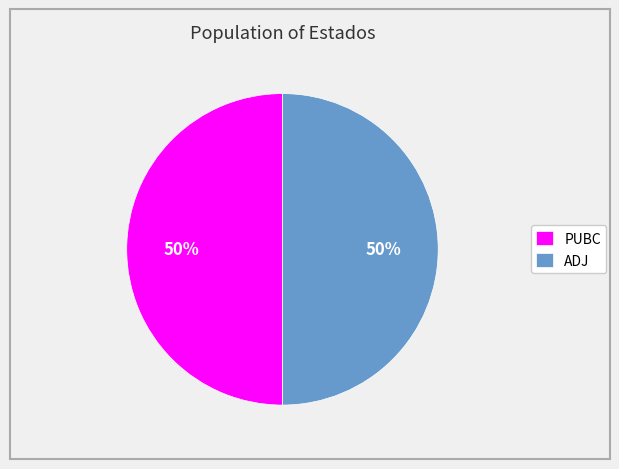

To the nearest percent, what percentage of the pie is ADJ?

50%